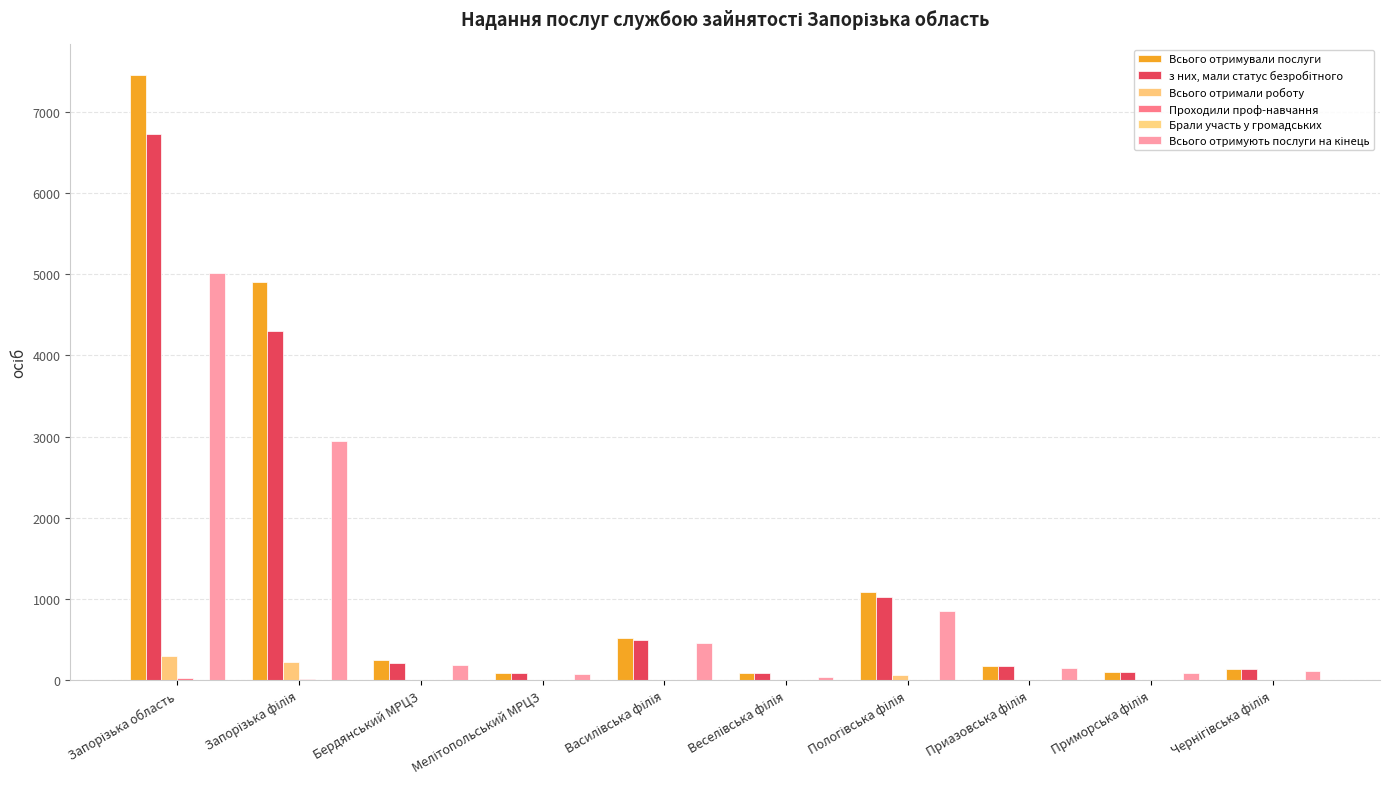

Which label corresponds to the largest value in the chart?

Запорізька область